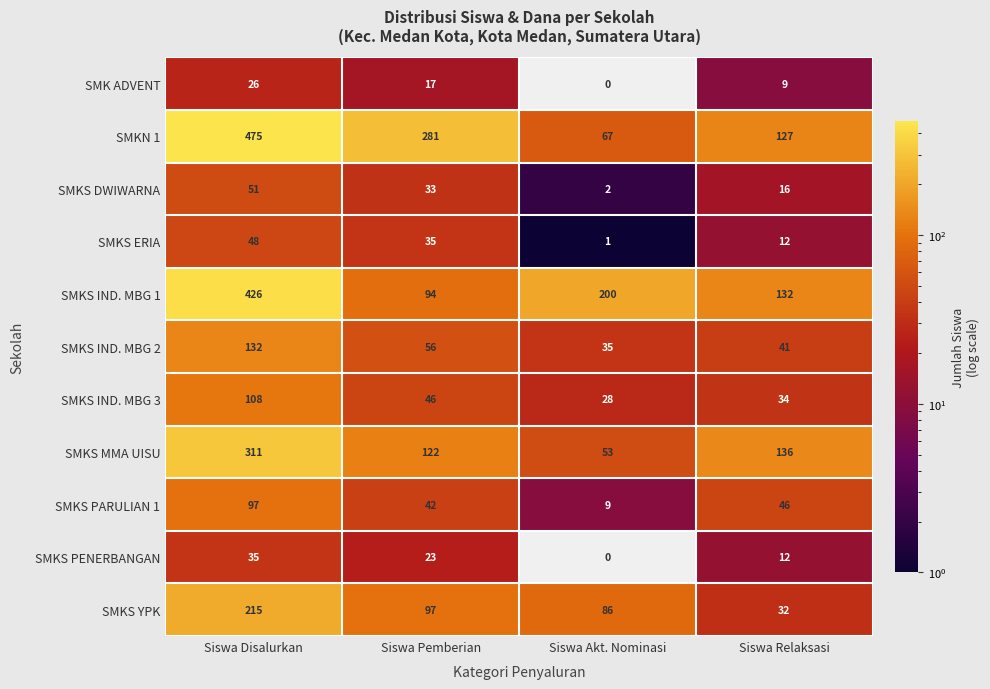

List the labels in order of SMKS IND. MBG 2 value, smallest first.

Siswa Akt. Nominasi, Siswa Relaksasi, Siswa Pemberian, Siswa Disalurkan